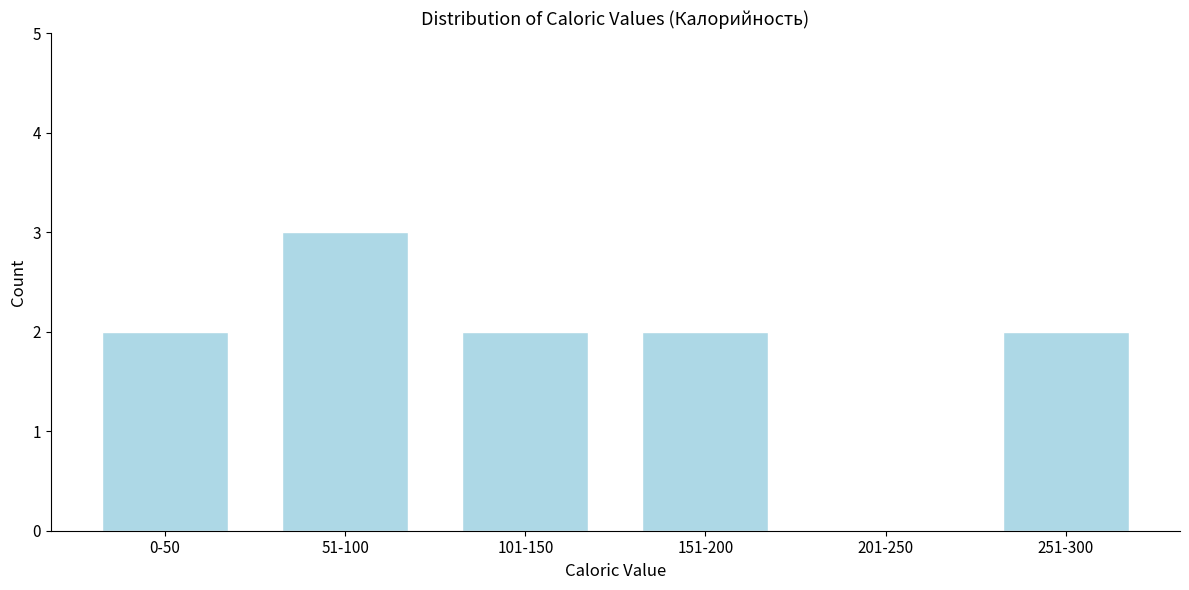

Reading right to left, extract all data points from this chart.

251-300=2	201-250=0	151-200=2	101-150=2	51-100=3	0-50=2